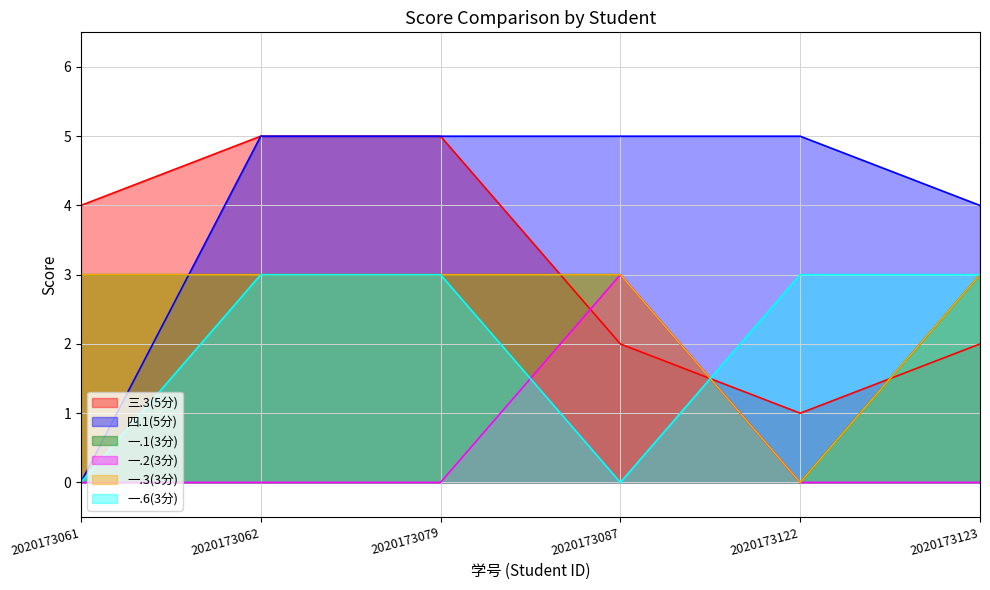

Reading left to right, what are all the values shown in this chart?

三.3(5分): 4	5	5	2	1	2
四.1(5分): 0	5	5	5	5	4
一.1(3分): 3	3	3	3	0	3
一.2(3分): 0	0	0	3	0	0
一.3(3分): 3	3	3	3	0	3
一.6(3分): 0	3	3	0	3	3